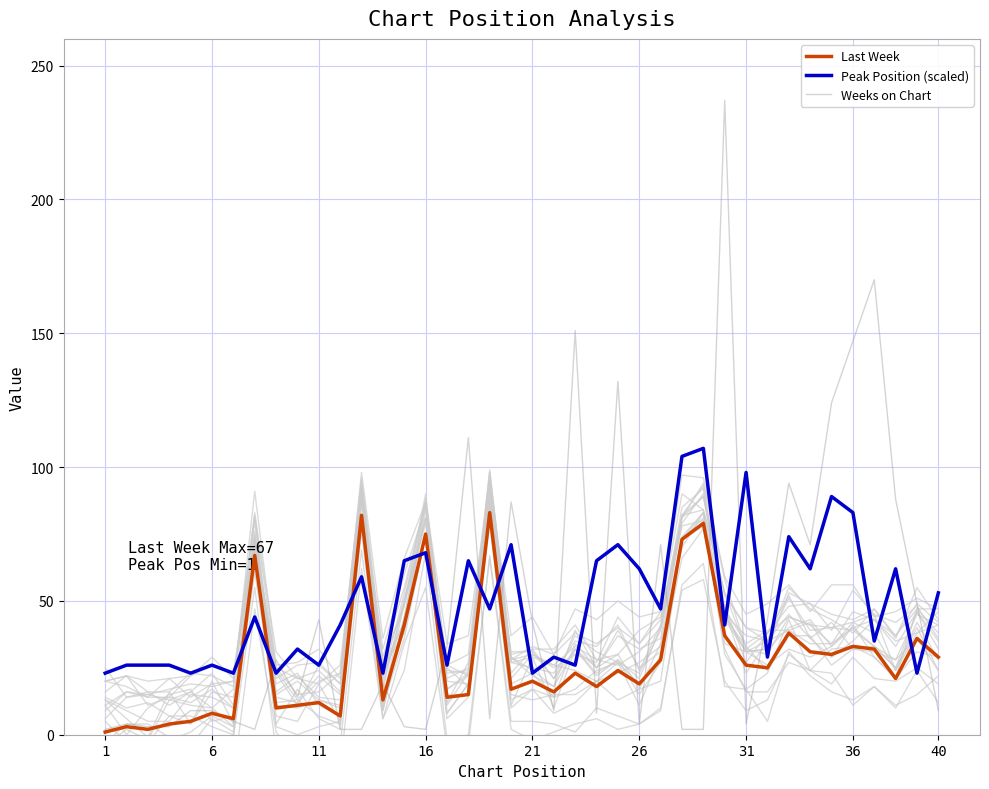

How many data points does each series have?

40